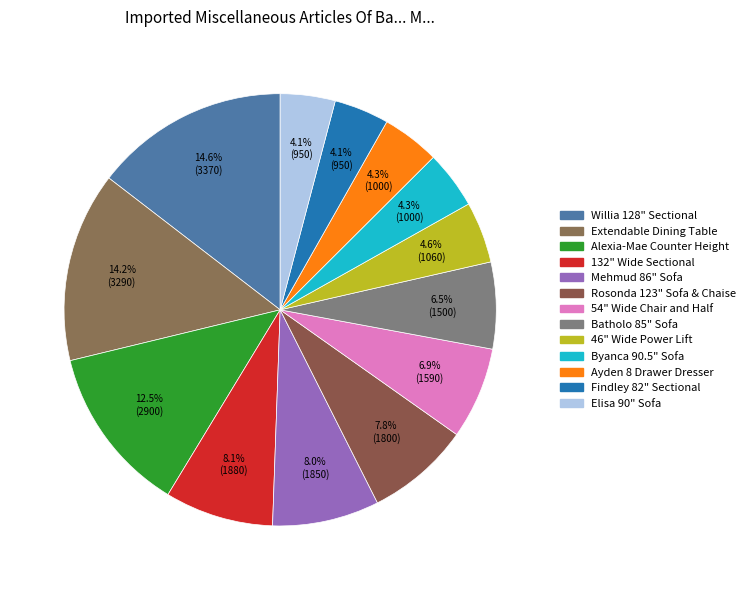

True or false: Elisa 90" Sofa accounts for 4% of the total.

True